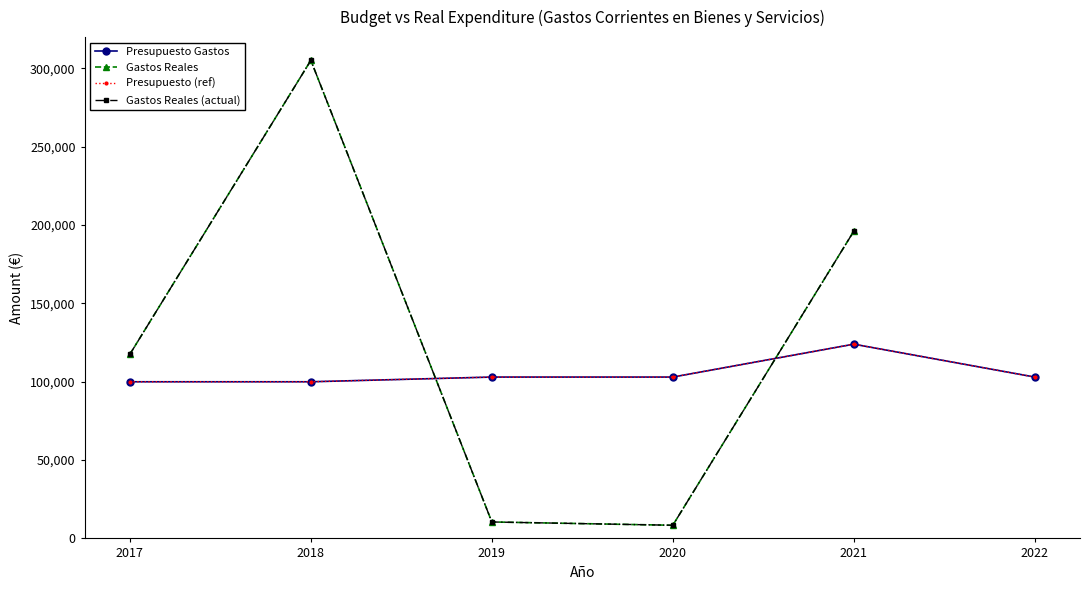

How many lines are shown in the chart?

4